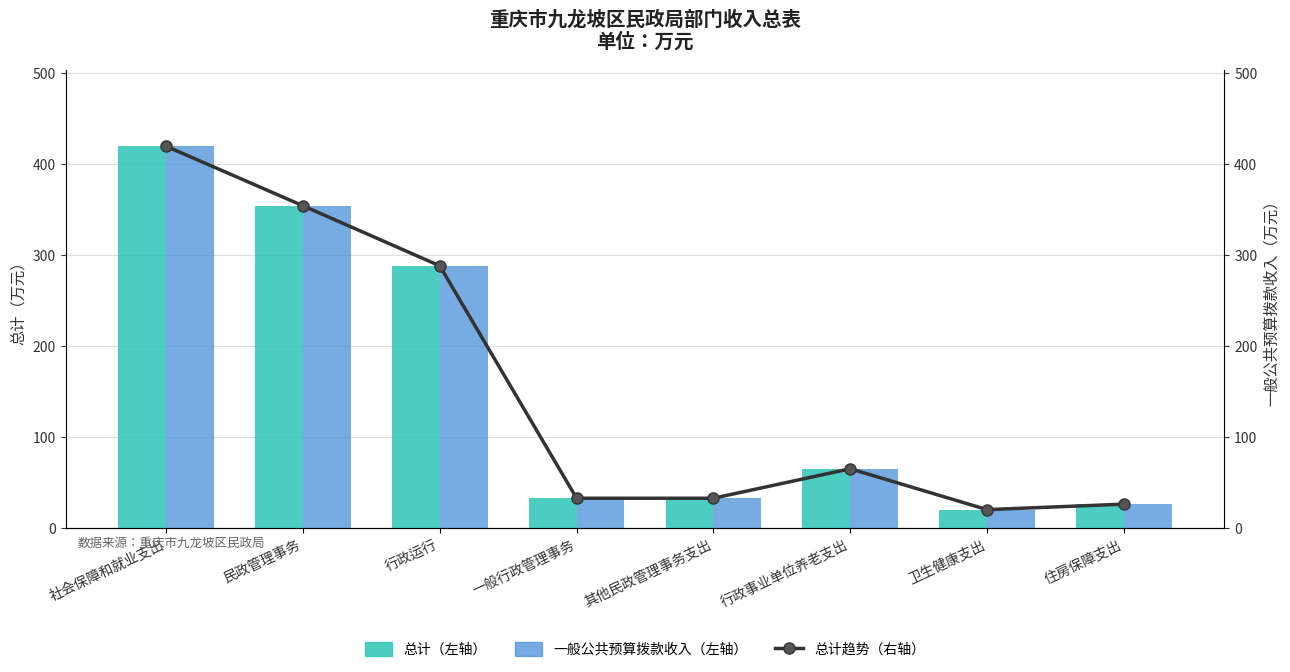

What is the value of the 一般公共预算拨款收入 bar at the 8th from the left?

26.5